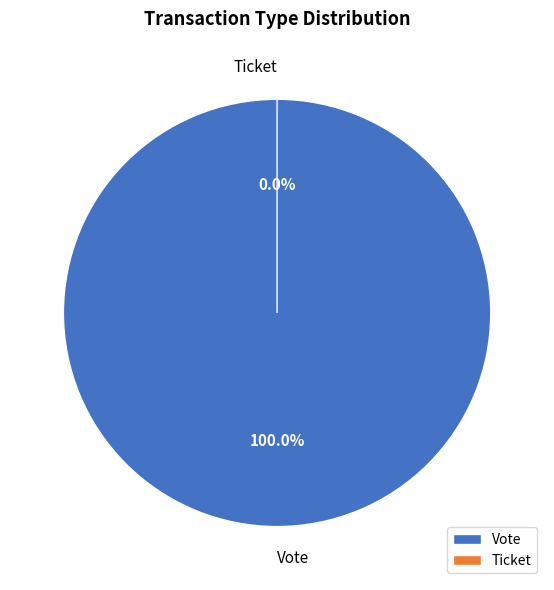

Is it true that Vote is 100% of the pie?

True